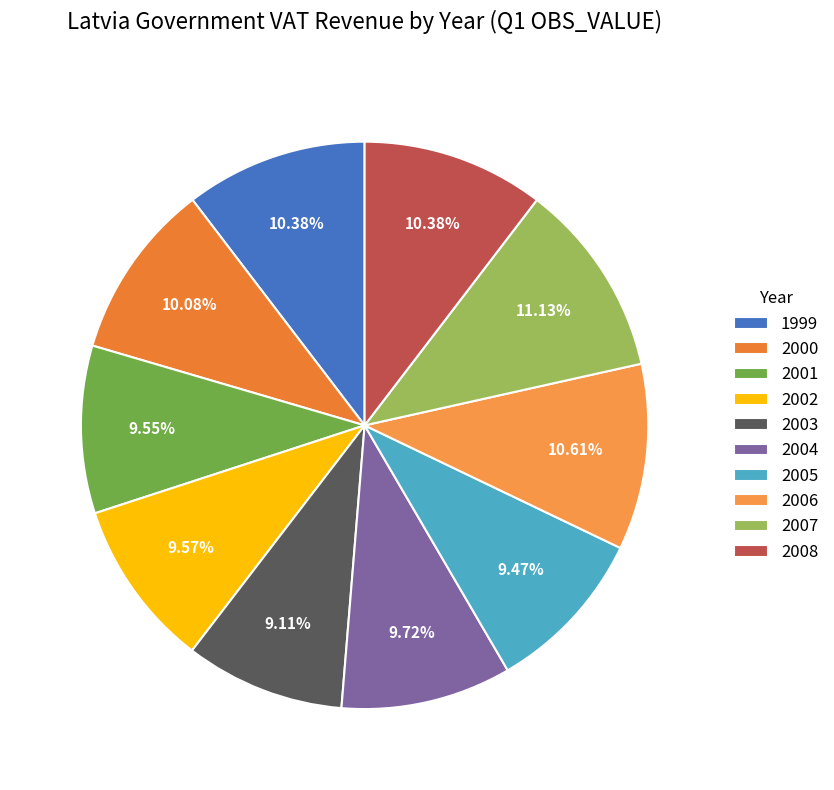

How many segments does this pie chart have?

10